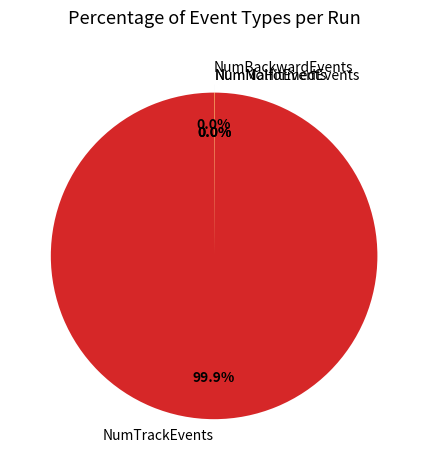

Which category accounts for the majority?

NumTrackEvents